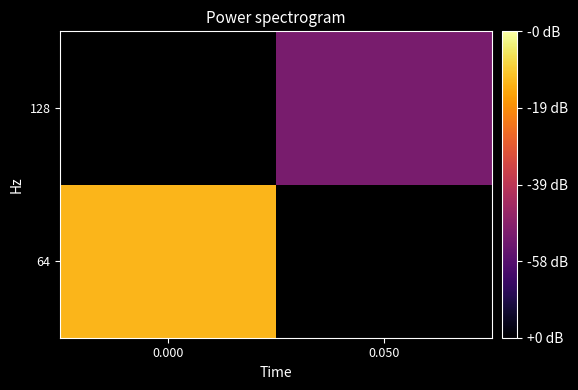

Is the value of 128 at 0.050 greater than the value of 64 at 0.050?

No